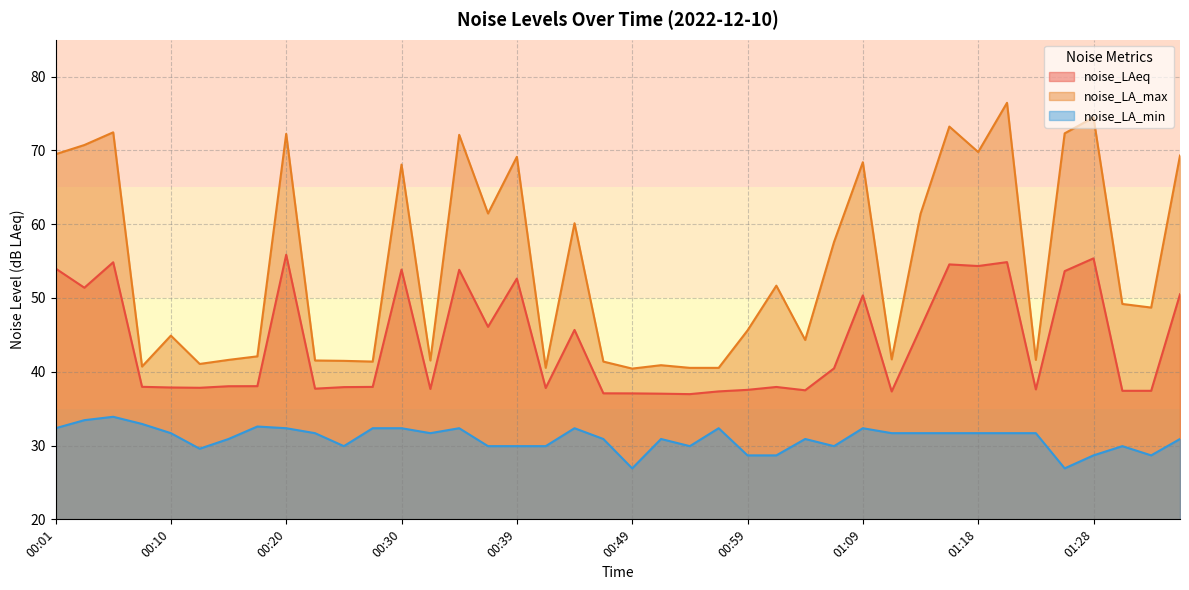

How many data points in noise_LA_max are less than 49?

20